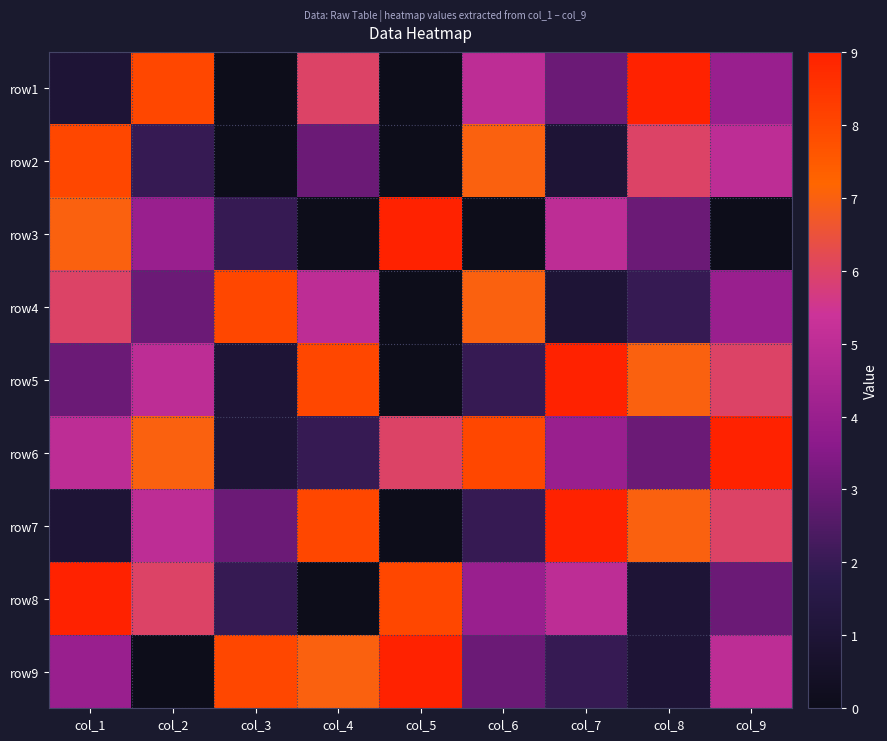

Which has a higher value, col_9 or col_6?

col_6